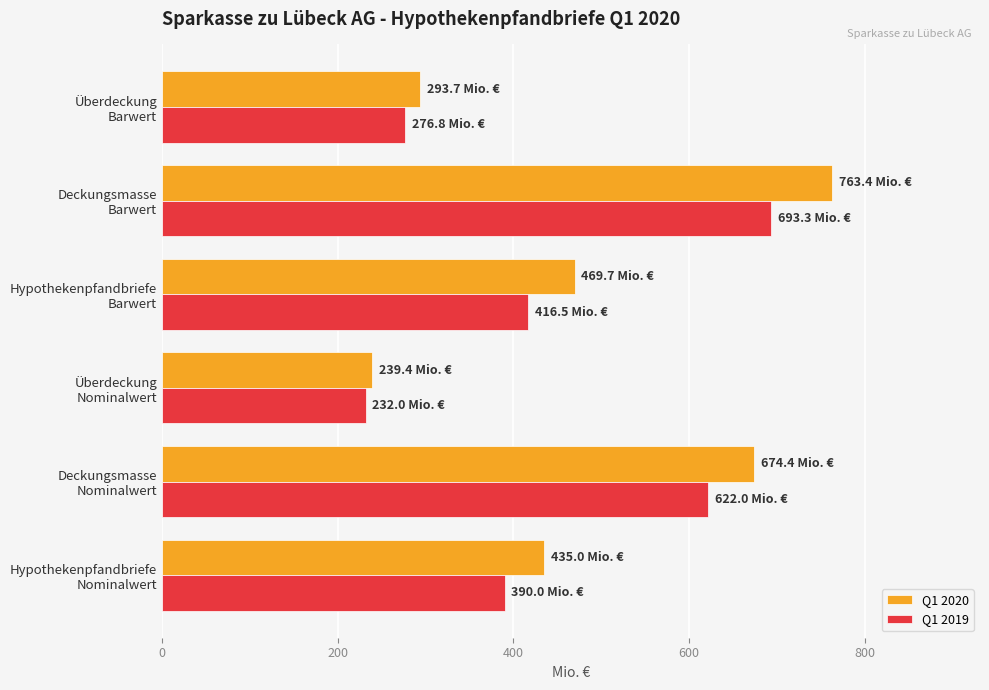

What is the minimum value for Q1 2020?

239.4